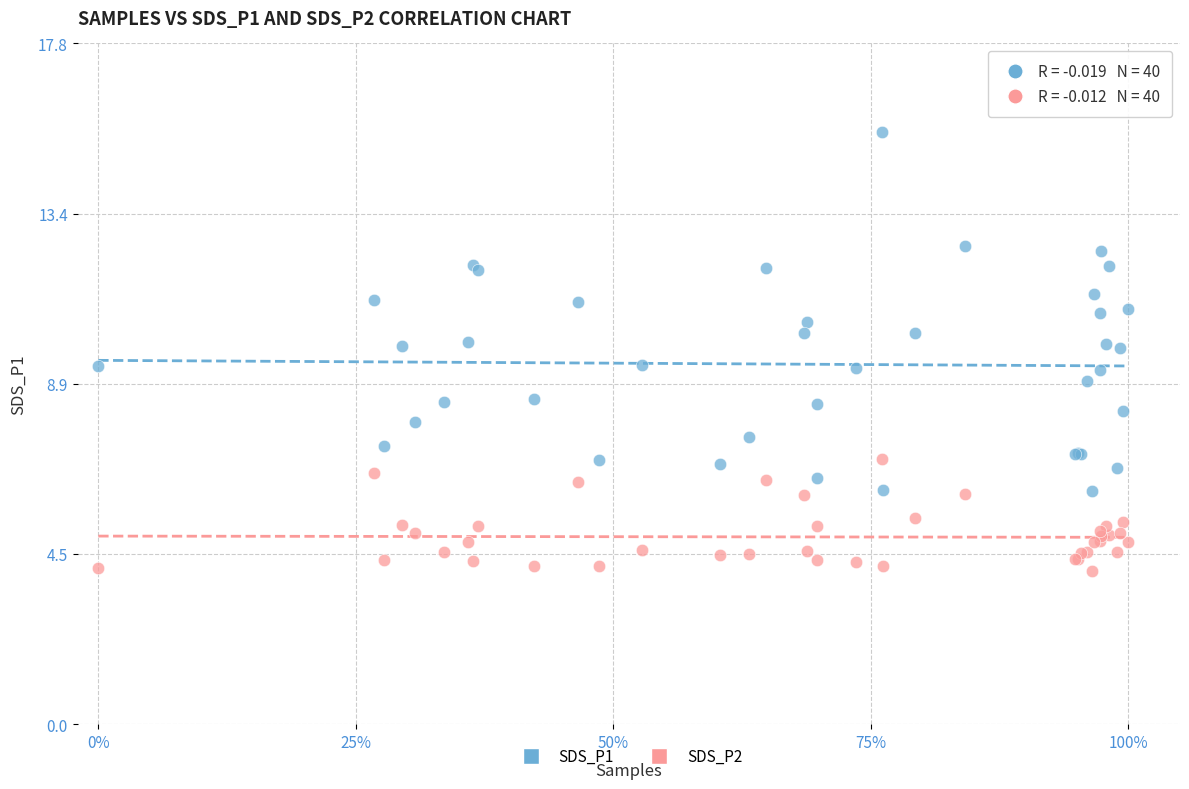

What are all the series names shown in the legend?

SDS_P1, SDS_P2